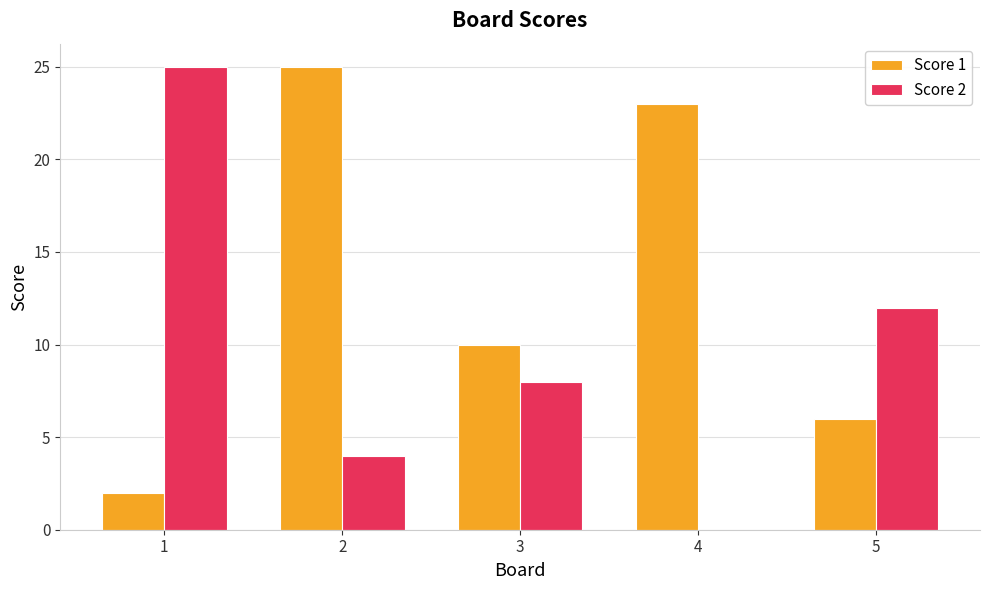

How many groups of bars are there?

5